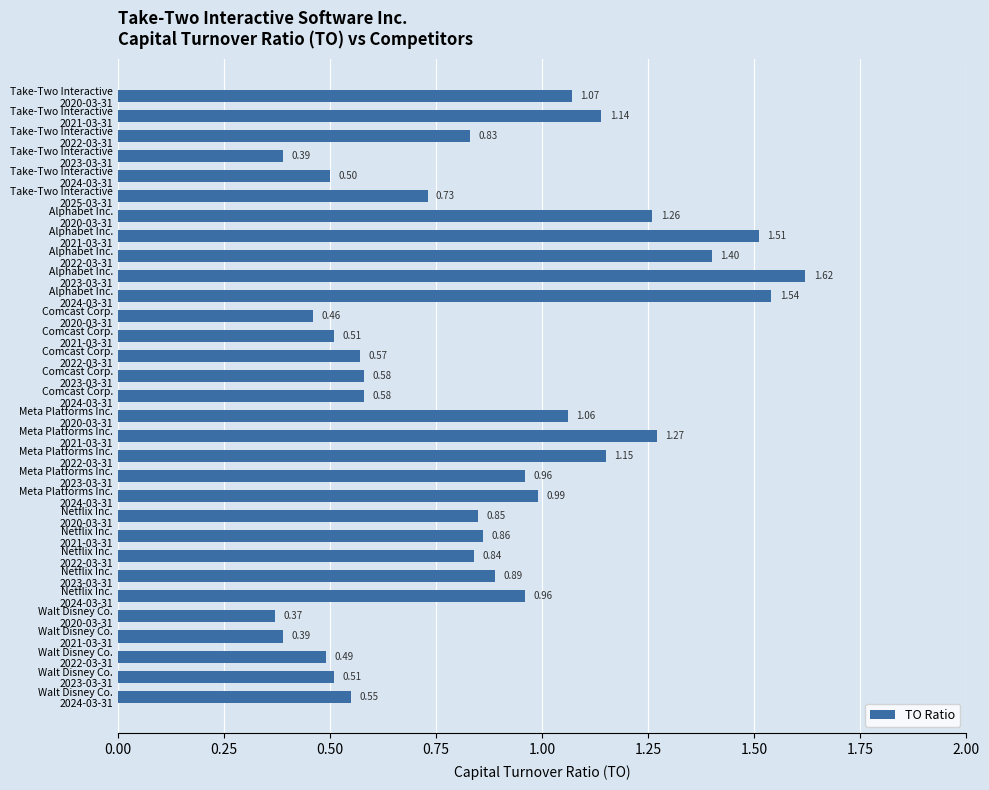

What is the sum of all values?

26.8